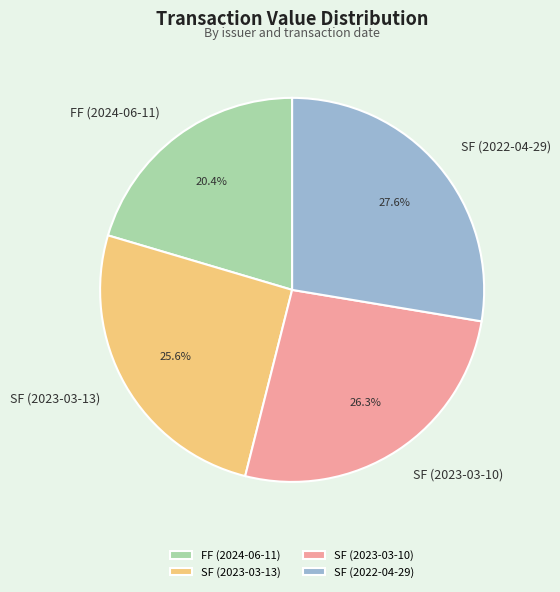

True or false: SF (2022-04-29) accounts for 28% of the total.

True